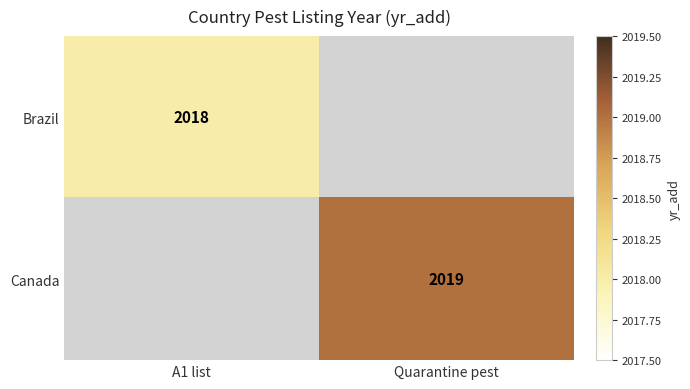

The value of Canada at Quarantine pest is 3167. True or false?

False